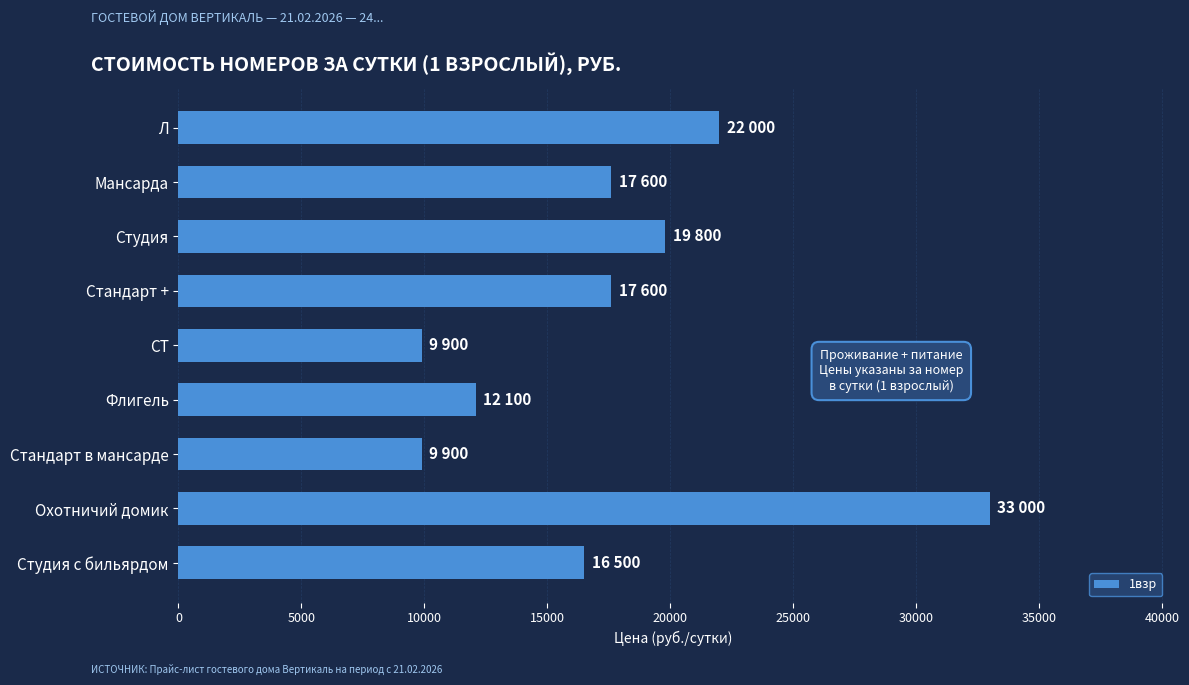

How many bars are there in total?

9